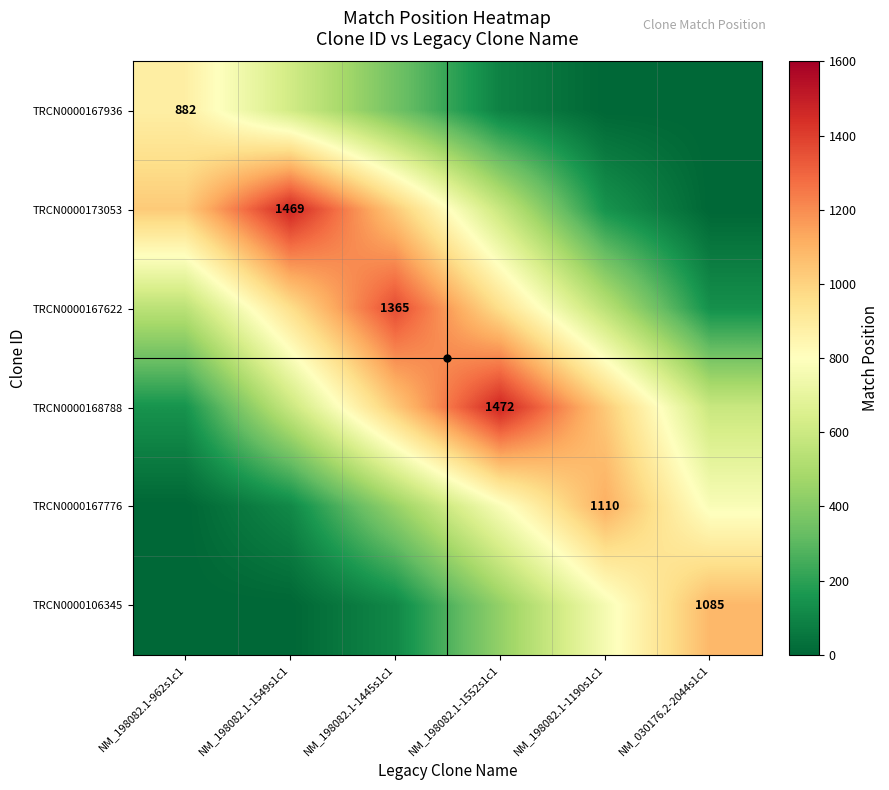

Is the value of TRCN0000106345 at NM_030176.2-2044s1c1 greater than the value of TRCN0000167936 at NM_198082.1-962s1c1?

Yes